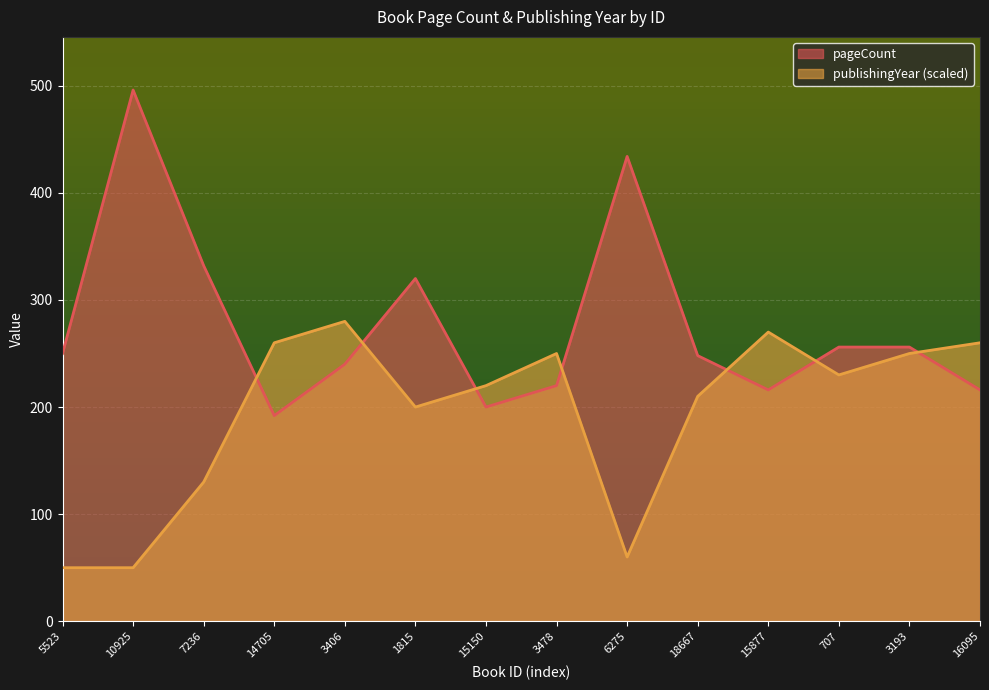

List the labels in order of pageCount value, largest first.

10925, 6275, 7236, 1815, 707, 3193, 5523, 18667, 3406, 3478, 15877, 16095, 15150, 14705